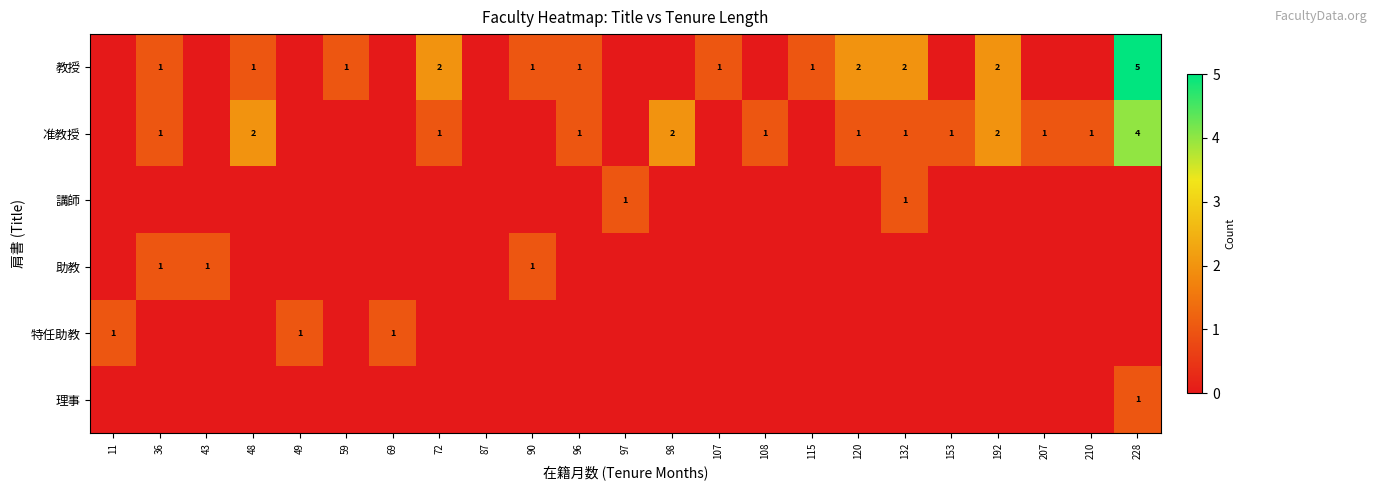

What is the difference between the maximum and minimum values in the row_2 series?

1